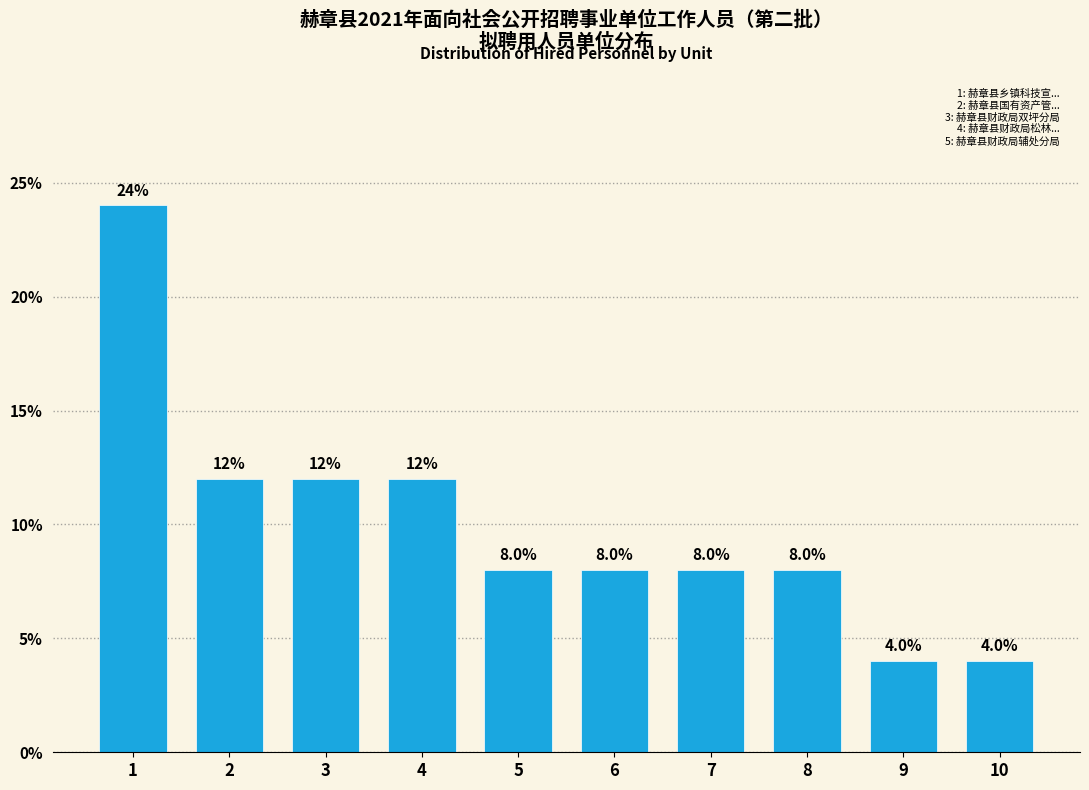

Reading left to right, transcribe all the data shown in this chart.

24	12	12	12	8	8	8	8	4	4